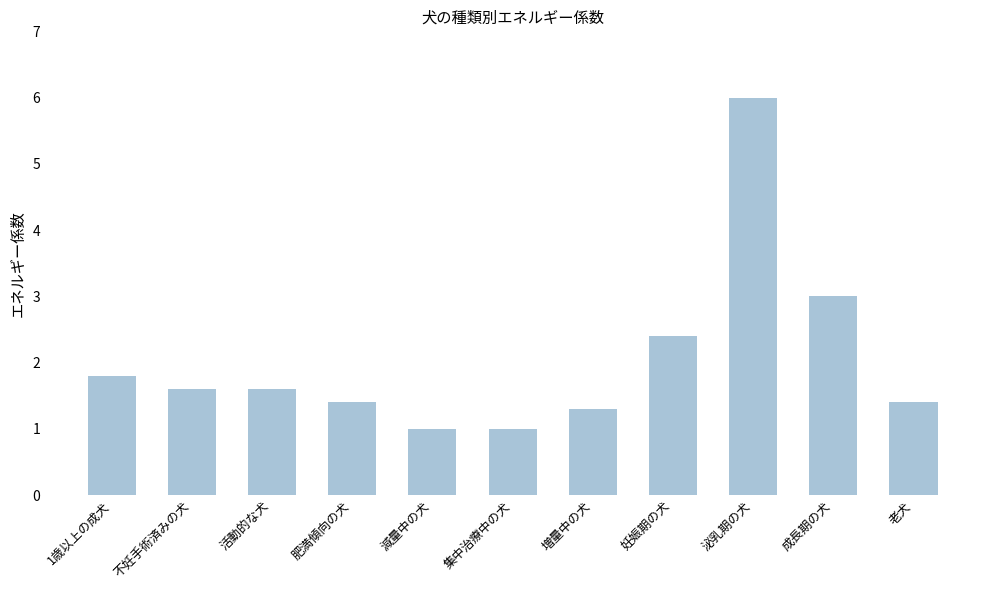

What is the label of the 6th bar from the right?

集中治療中の犬